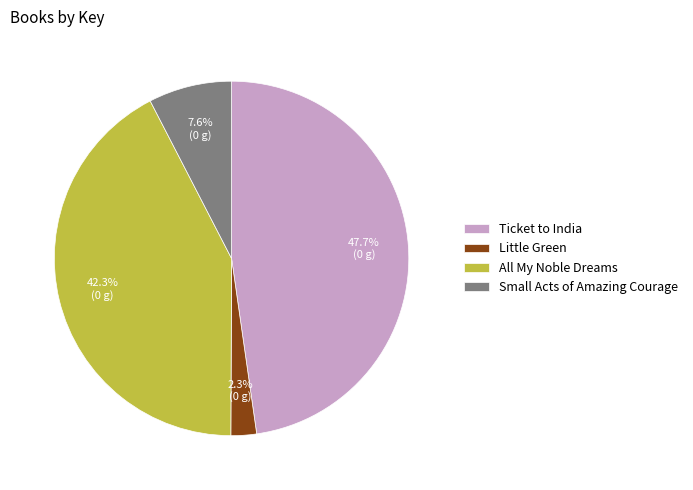

Which category has the biggest portion of the pie?

Ticket to India